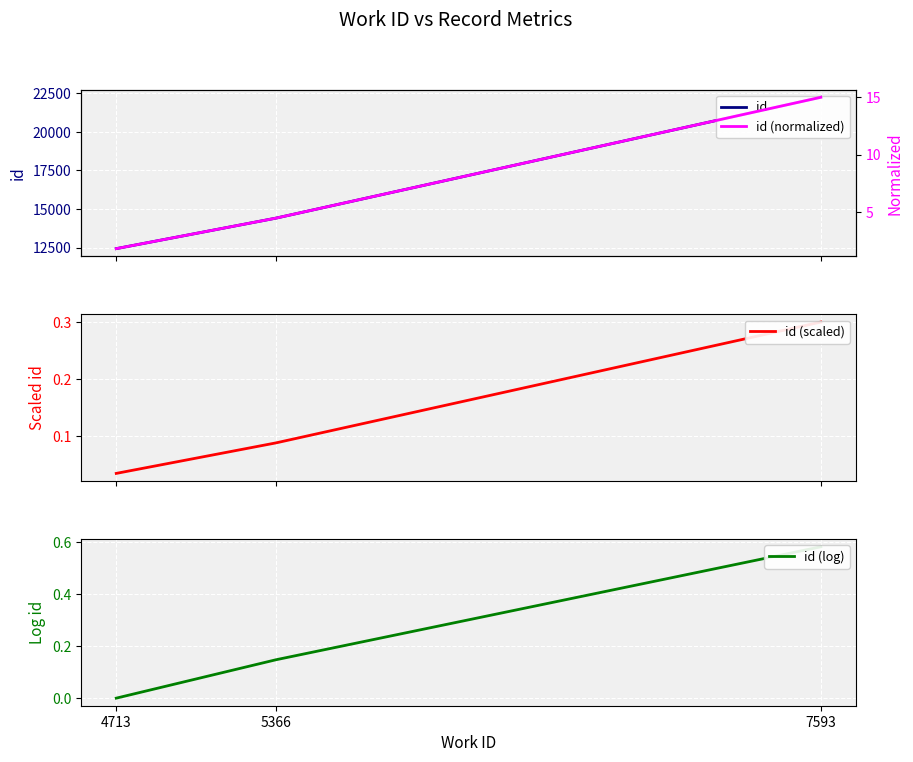

The value of id at 4713 is 16904.4. True or false?

False